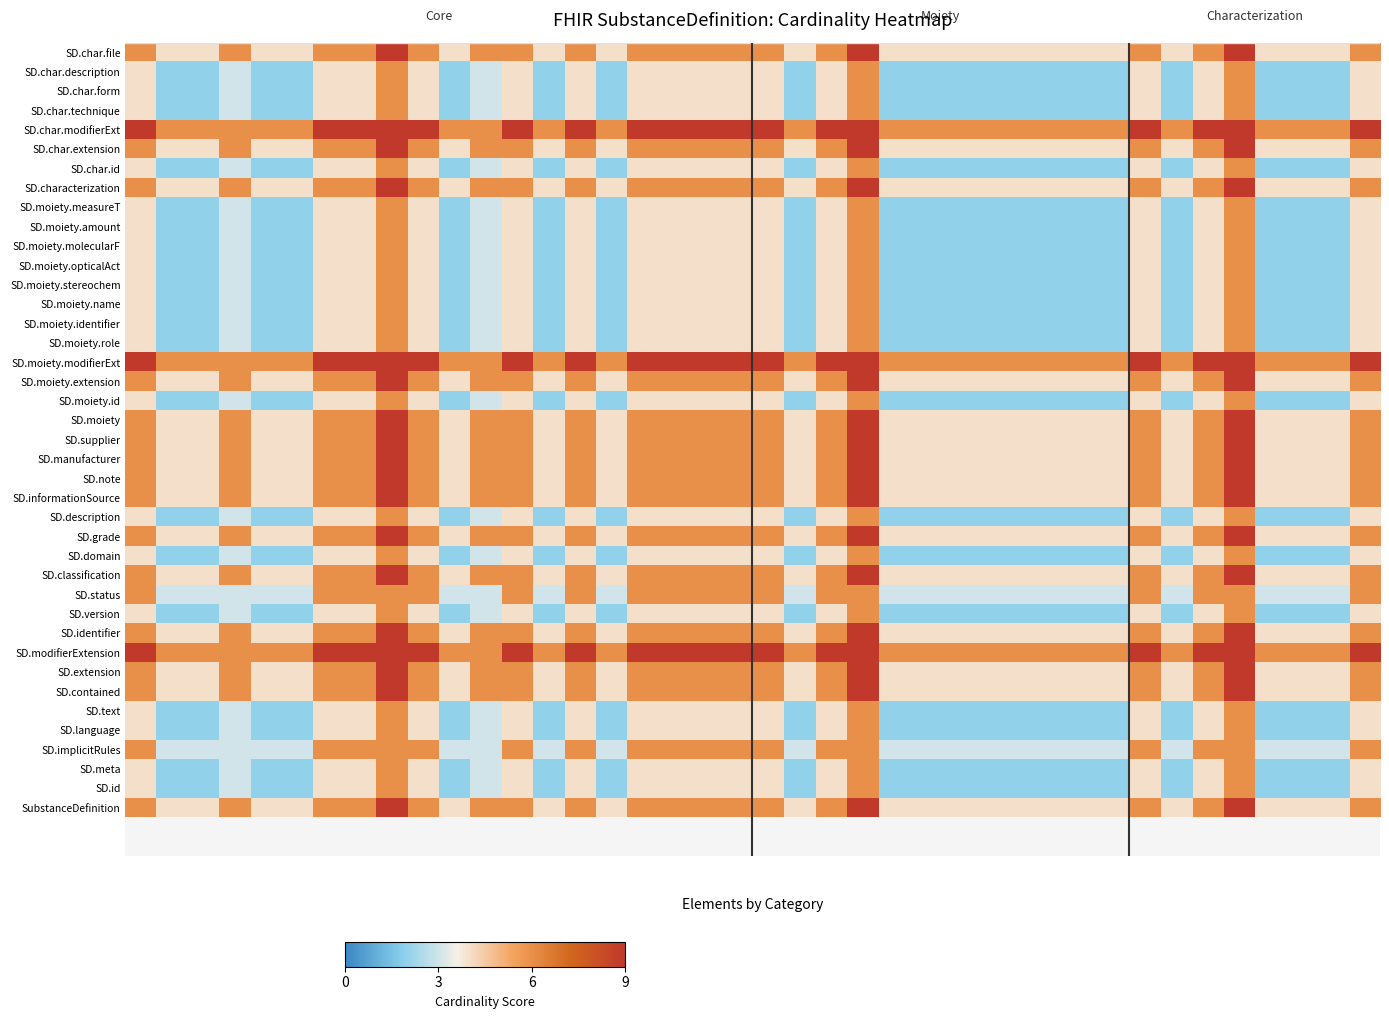

Reading right to left, what are all the values shown in this chart?

SubstanceDefinition: 6	4	4	4	9	6	4	6	4	4	4	4	4	4	4	4	9	6	4	6	6	6	6	6	4	6	4	6	6	4	6	9	6	6	4	4	6	4	4	6
SD.id: 4	2	2	2	6	4	2	4	2	2	2	2	2	2	2	2	6	4	2	4	4	4	4	4	2	4	2	4	3	2	4	6	4	4	2	2	3	2	2	4
SD.meta: 4	2	2	2	6	4	2	4	2	2	2	2	2	2	2	2	6	4	2	4	4	4	4	4	2	4	2	4	3	2	4	6	4	4	2	2	3	2	2	4
SD.implicitRules: 6	3	3	3	6	6	3	6	3	3	3	3	3	3	3	3	6	6	3	6	6	6	6	6	3	6	3	6	3	3	6	6	6	6	3	3	3	3	3	6
SD.language: 4	2	2	2	6	4	2	4	2	2	2	2	2	2	2	2	6	4	2	4	4	4	4	4	2	4	2	4	3	2	4	6	4	4	2	2	3	2	2	4
SD.text: 4	2	2	2	6	4	2	4	2	2	2	2	2	2	2	2	6	4	2	4	4	4	4	4	2	4	2	4	3	2	4	6	4	4	2	2	3	2	2	4
SD.contained: 6	4	4	4	9	6	4	6	4	4	4	4	4	4	4	4	9	6	4	6	6	6	6	6	4	6	4	6	6	4	6	9	6	6	4	4	6	4	4	6
SD.extension: 6	4	4	4	9	6	4	6	4	4	4	4	4	4	4	4	9	6	4	6	6	6	6	6	4	6	4	6	6	4	6	9	6	6	4	4	6	4	4	6
SD.modifierExtension: 9	6	6	6	9	9	6	9	6	6	6	6	6	6	6	6	9	9	6	9	9	9	9	9	6	9	6	9	6	6	9	9	9	9	6	6	6	6	6	9
SD.identifier: 6	4	4	4	9	6	4	6	4	4	4	4	4	4	4	4	9	6	4	6	6	6	6	6	4	6	4	6	6	4	6	9	6	6	4	4	6	4	4	6
SD.version: 4	2	2	2	6	4	2	4	2	2	2	2	2	2	2	2	6	4	2	4	4	4	4	4	2	4	2	4	3	2	4	6	4	4	2	2	3	2	2	4
SD.status: 6	3	3	3	6	6	3	6	3	3	3	3	3	3	3	3	6	6	3	6	6	6	6	6	3	6	3	6	3	3	6	6	6	6	3	3	3	3	3	6
SD.classification: 6	4	4	4	9	6	4	6	4	4	4	4	4	4	4	4	9	6	4	6	6	6	6	6	4	6	4	6	6	4	6	9	6	6	4	4	6	4	4	6
SD.domain: 4	2	2	2	6	4	2	4	2	2	2	2	2	2	2	2	6	4	2	4	4	4	4	4	2	4	2	4	3	2	4	6	4	4	2	2	3	2	2	4
SD.grade: 6	4	4	4	9	6	4	6	4	4	4	4	4	4	4	4	9	6	4	6	6	6	6	6	4	6	4	6	6	4	6	9	6	6	4	4	6	4	4	6
SD.description: 4	2	2	2	6	4	2	4	2	2	2	2	2	2	2	2	6	4	2	4	4	4	4	4	2	4	2	4	3	2	4	6	4	4	2	2	3	2	2	4
SD.informationSource: 6	4	4	4	9	6	4	6	4	4	4	4	4	4	4	4	9	6	4	6	6	6	6	6	4	6	4	6	6	4	6	9	6	6	4	4	6	4	4	6
SD.note: 6	4	4	4	9	6	4	6	4	4	4	4	4	4	4	4	9	6	4	6	6	6	6	6	4	6	4	6	6	4	6	9	6	6	4	4	6	4	4	6
SD.manufacturer: 6	4	4	4	9	6	4	6	4	4	4	4	4	4	4	4	9	6	4	6	6	6	6	6	4	6	4	6	6	4	6	9	6	6	4	4	6	4	4	6
SD.supplier: 6	4	4	4	9	6	4	6	4	4	4	4	4	4	4	4	9	6	4	6	6	6	6	6	4	6	4	6	6	4	6	9	6	6	4	4	6	4	4	6
SD.moiety: 6	4	4	4	9	6	4	6	4	4	4	4	4	4	4	4	9	6	4	6	6	6	6	6	4	6	4	6	6	4	6	9	6	6	4	4	6	4	4	6
SD.moiety.id: 4	2	2	2	6	4	2	4	2	2	2	2	2	2	2	2	6	4	2	4	4	4	4	4	2	4	2	4	3	2	4	6	4	4	2	2	3	2	2	4
SD.moiety.extension: 6	4	4	4	9	6	4	6	4	4	4	4	4	4	4	4	9	6	4	6	6	6	6	6	4	6	4	6	6	4	6	9	6	6	4	4	6	4	4	6
SD.moiety.modifierExt: 9	6	6	6	9	9	6	9	6	6	6	6	6	6	6	6	9	9	6	9	9	9	9	9	6	9	6	9	6	6	9	9	9	9	6	6	6	6	6	9
SD.moiety.role: 4	2	2	2	6	4	2	4	2	2	2	2	2	2	2	2	6	4	2	4	4	4	4	4	2	4	2	4	3	2	4	6	4	4	2	2	3	2	2	4
SD.moiety.identifier: 4	2	2	2	6	4	2	4	2	2	2	2	2	2	2	2	6	4	2	4	4	4	4	4	2	4	2	4	3	2	4	6	4	4	2	2	3	2	2	4
SD.moiety.name: 4	2	2	2	6	4	2	4	2	2	2	2	2	2	2	2	6	4	2	4	4	4	4	4	2	4	2	4	3	2	4	6	4	4	2	2	3	2	2	4
SD.moiety.stereochem: 4	2	2	2	6	4	2	4	2	2	2	2	2	2	2	2	6	4	2	4	4	4	4	4	2	4	2	4	3	2	4	6	4	4	2	2	3	2	2	4
SD.moiety.opticalAct: 4	2	2	2	6	4	2	4	2	2	2	2	2	2	2	2	6	4	2	4	4	4	4	4	2	4	2	4	3	2	4	6	4	4	2	2	3	2	2	4
SD.moiety.molecularF: 4	2	2	2	6	4	2	4	2	2	2	2	2	2	2	2	6	4	2	4	4	4	4	4	2	4	2	4	3	2	4	6	4	4	2	2	3	2	2	4
SD.moiety.amount: 4	2	2	2	6	4	2	4	2	2	2	2	2	2	2	2	6	4	2	4	4	4	4	4	2	4	2	4	3	2	4	6	4	4	2	2	3	2	2	4
SD.moiety.measureT: 4	2	2	2	6	4	2	4	2	2	2	2	2	2	2	2	6	4	2	4	4	4	4	4	2	4	2	4	3	2	4	6	4	4	2	2	3	2	2	4
SD.characterization: 6	4	4	4	9	6	4	6	4	4	4	4	4	4	4	4	9	6	4	6	6	6	6	6	4	6	4	6	6	4	6	9	6	6	4	4	6	4	4	6
SD.char.id: 4	2	2	2	6	4	2	4	2	2	2	2	2	2	2	2	6	4	2	4	4	4	4	4	2	4	2	4	3	2	4	6	4	4	2	2	3	2	2	4
SD.char.extension: 6	4	4	4	9	6	4	6	4	4	4	4	4	4	4	4	9	6	4	6	6	6	6	6	4	6	4	6	6	4	6	9	6	6	4	4	6	4	4	6
SD.char.modifierExt: 9	6	6	6	9	9	6	9	6	6	6	6	6	6	6	6	9	9	6	9	9	9	9	9	6	9	6	9	6	6	9	9	9	9	6	6	6	6	6	9
SD.char.technique: 4	2	2	2	6	4	2	4	2	2	2	2	2	2	2	2	6	4	2	4	4	4	4	4	2	4	2	4	3	2	4	6	4	4	2	2	3	2	2	4
SD.char.form: 4	2	2	2	6	4	2	4	2	2	2	2	2	2	2	2	6	4	2	4	4	4	4	4	2	4	2	4	3	2	4	6	4	4	2	2	3	2	2	4
SD.char.description: 4	2	2	2	6	4	2	4	2	2	2	2	2	2	2	2	6	4	2	4	4	4	4	4	2	4	2	4	3	2	4	6	4	4	2	2	3	2	2	4
SD.char.file: 6	4	4	4	9	6	4	6	4	4	4	4	4	4	4	4	9	6	4	6	6	6	6	6	4	6	4	6	6	4	6	9	6	6	4	4	6	4	4	6